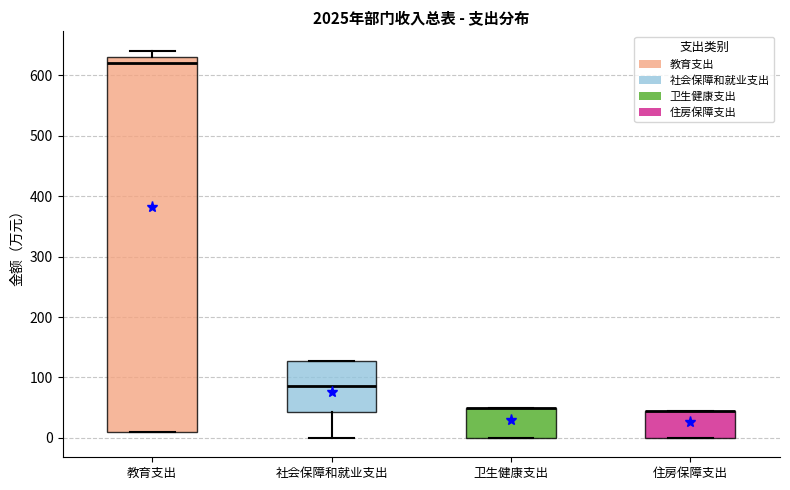

Reading left to right, transcribe this box plot: for each box, give where its median line is, the range the box spans, and where its two whiskers end, as read against the y-axis. The values are not printed on the chart, so give them approximately, as read against the axis.

教育支出: median 620, box 10 to 630, whiskers 10 to 640
社会保障和就业支出: median 90, box 40 to 130, whiskers 0 to 130
卫生健康支出: median 50 (drawn on the box's upper edge), box 0 to 50, whiskers 0 to 50
住房保障支出: median 50 (drawn on the box's upper edge), box 0 to 50, whiskers 0 to 50